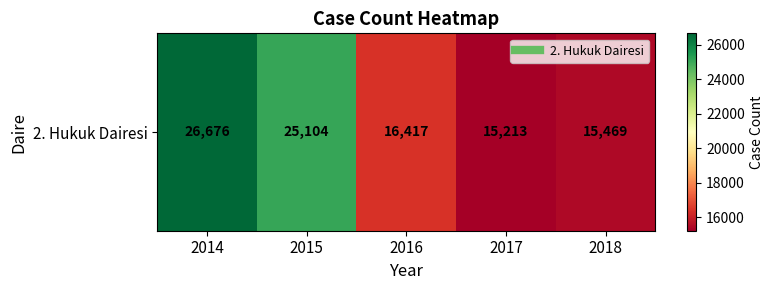

List the labels in order of value, smallest first.

2017, 2018, 2016, 2015, 2014